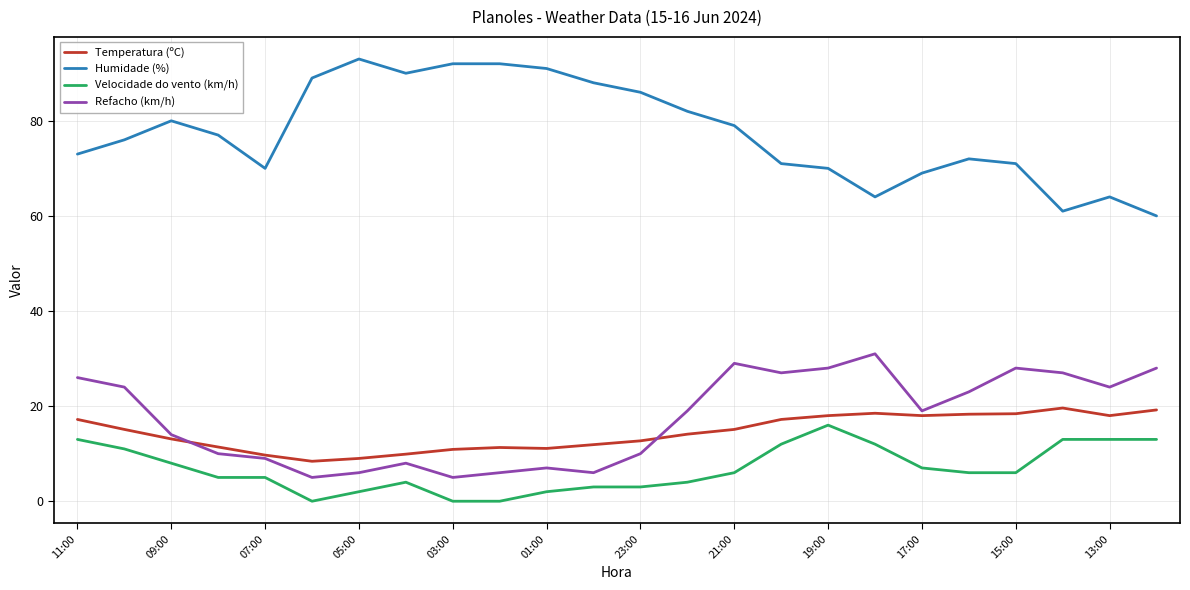

What is the minimum value for Refacho (km/h)?

5.0